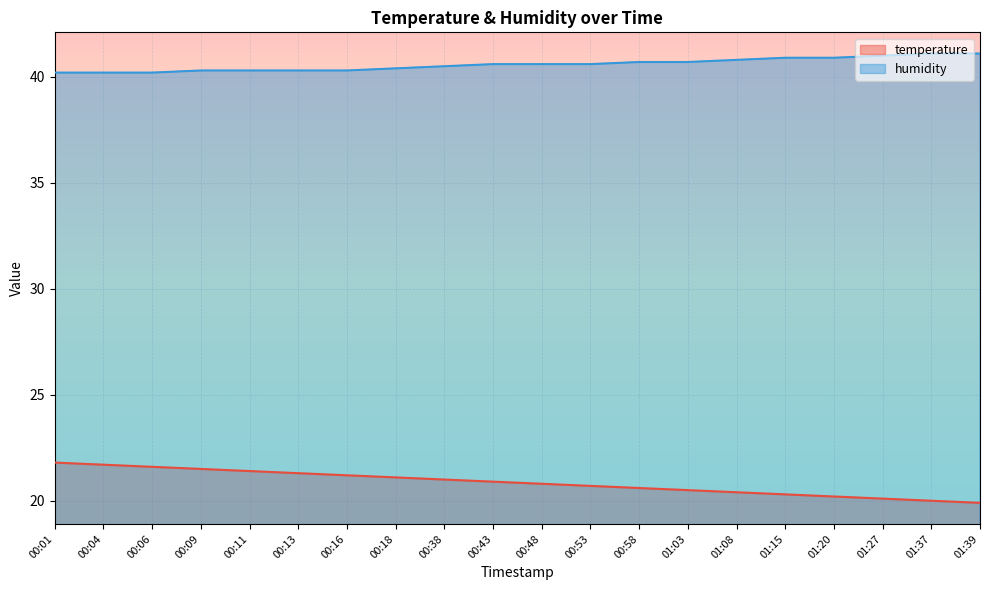

How many lines are shown in the chart?

2